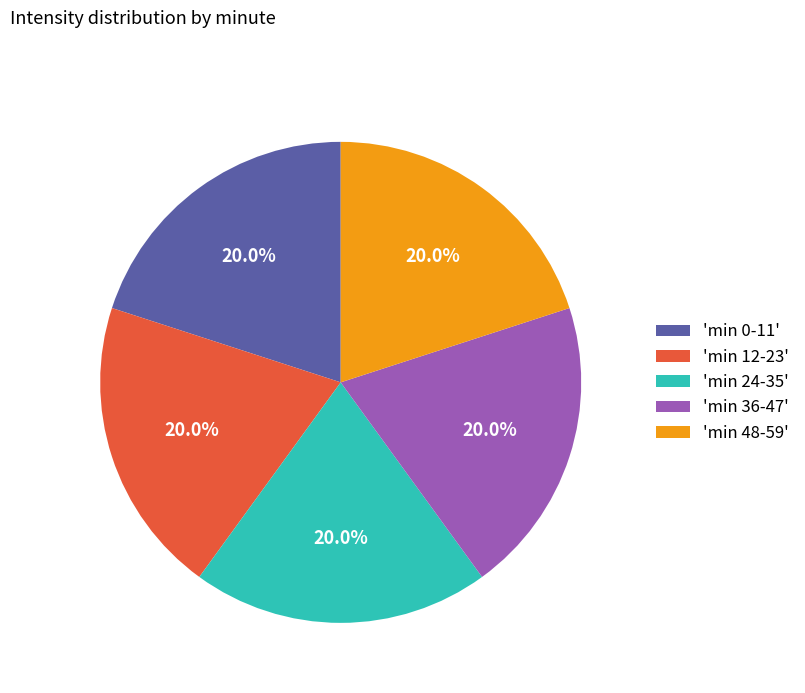

Is there a majority slice in this chart?

No